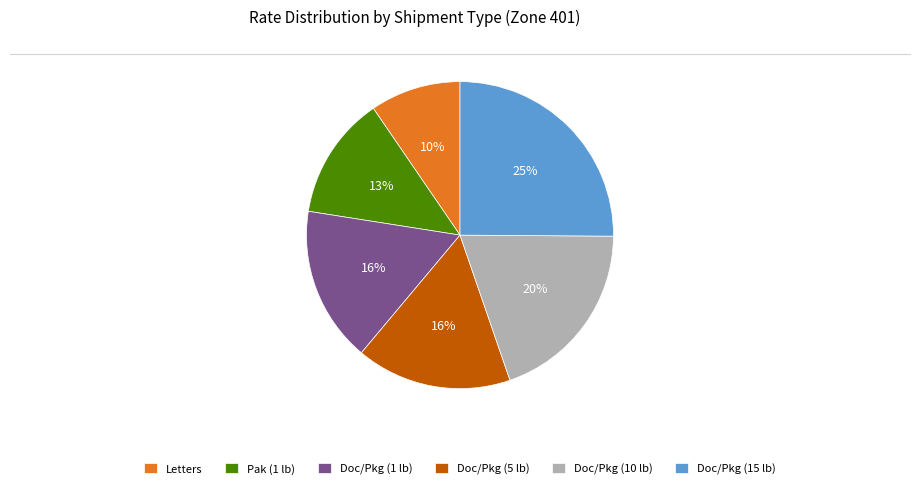

Count the number of slices in the pie.

6